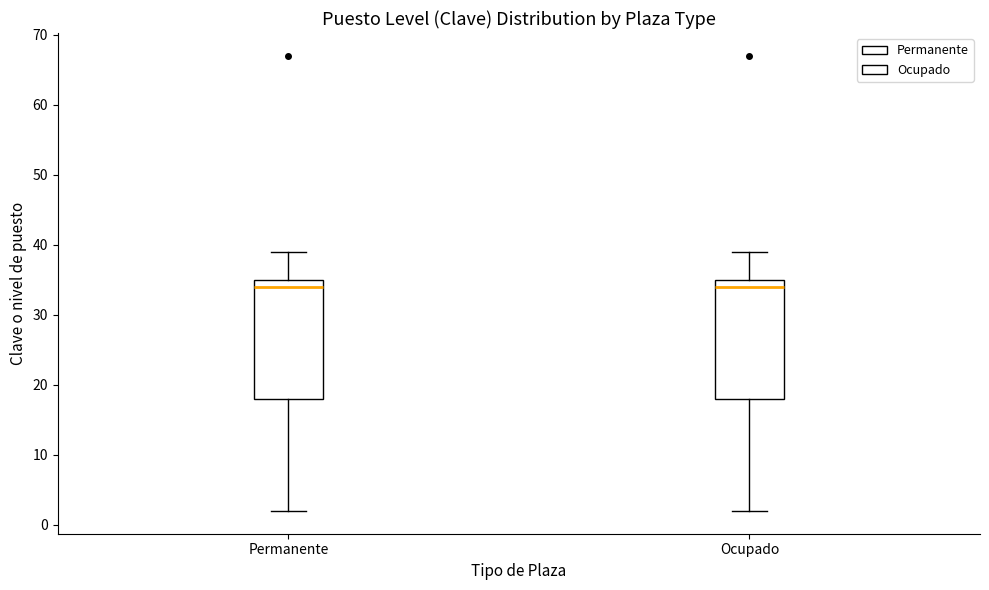

Where does the lower whisker of the box for Ocupado end on the y-axis? The values are not printed on the chart, so give them approximately, as read against the axis.

2